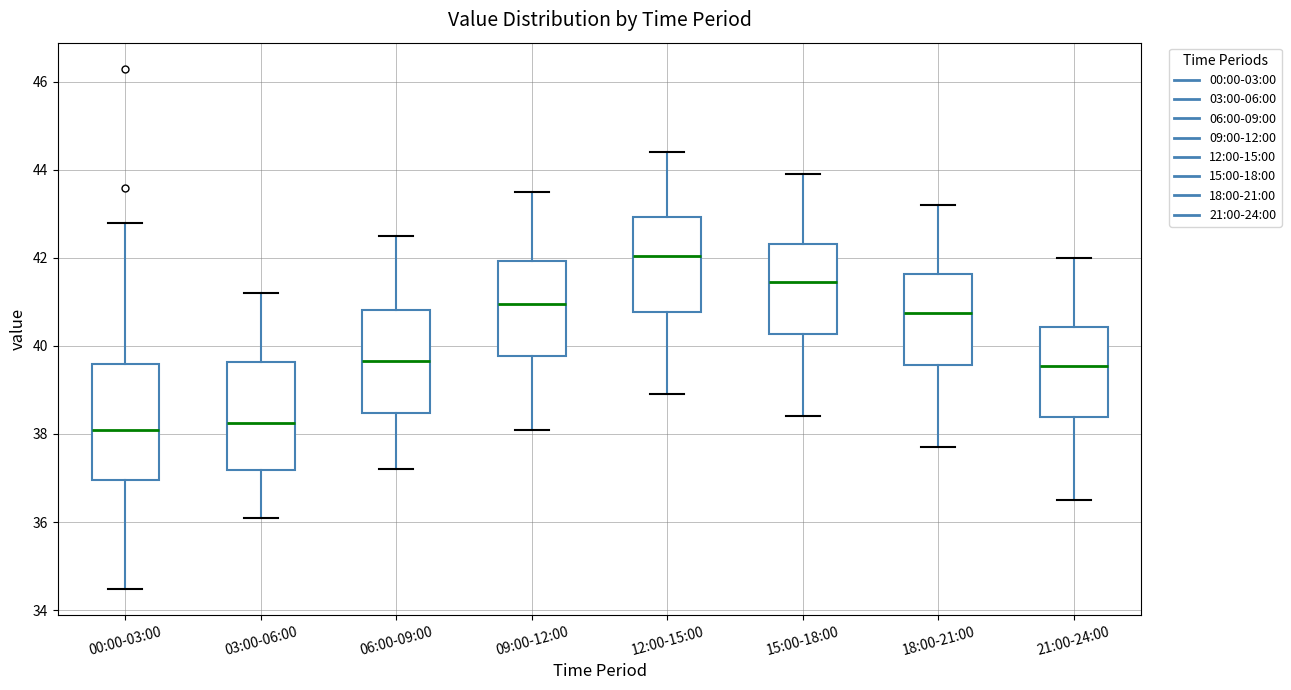

Where is the upper edge of the box for 03:00-06:00 on the y-axis? The values are not printed on the chart, so give them approximately, as read against the axis.

39.6